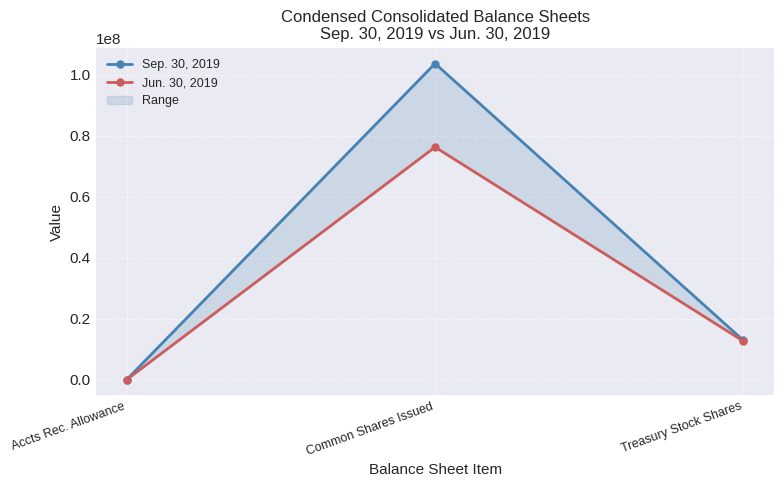

What is the label of the 1st point from the right?

Treasury Stock Shares